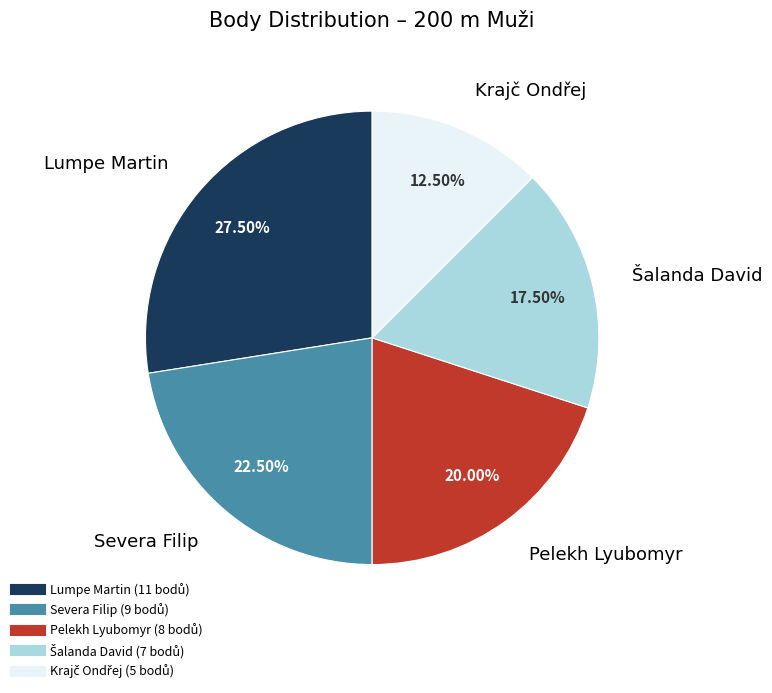

Combined, do Severa Filip and Pelekh Lyubomyr account for over 50%?

No